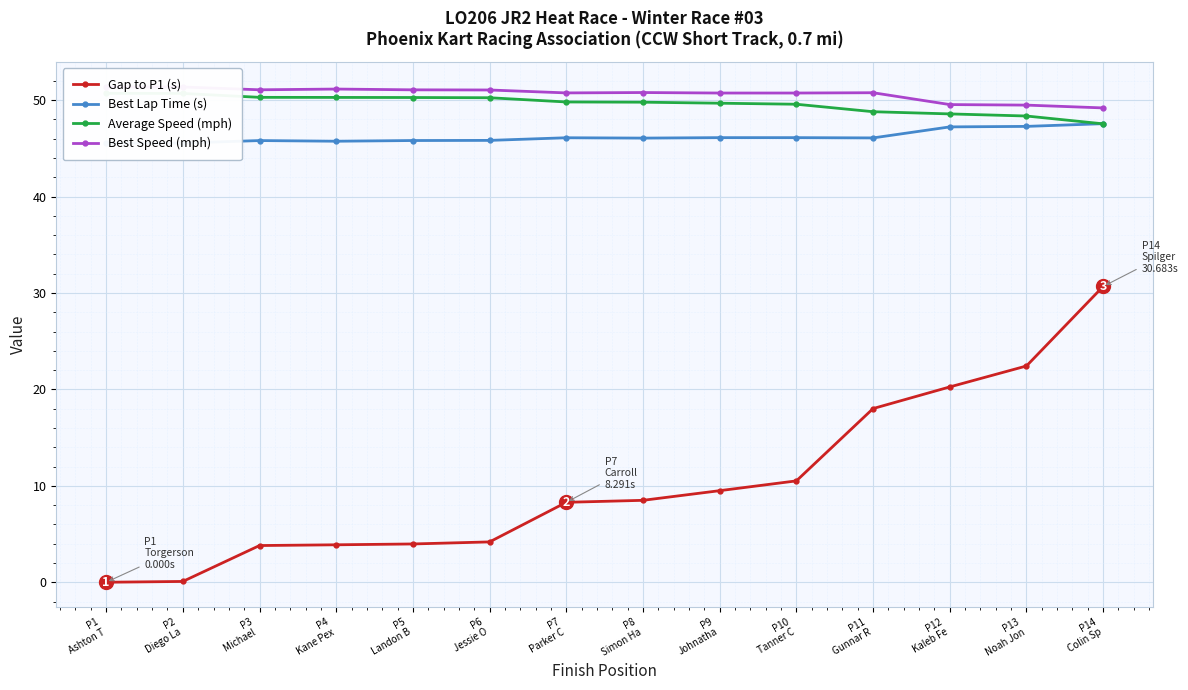

Which series has the largest range (max minus min)?

Gap to P1 (s)